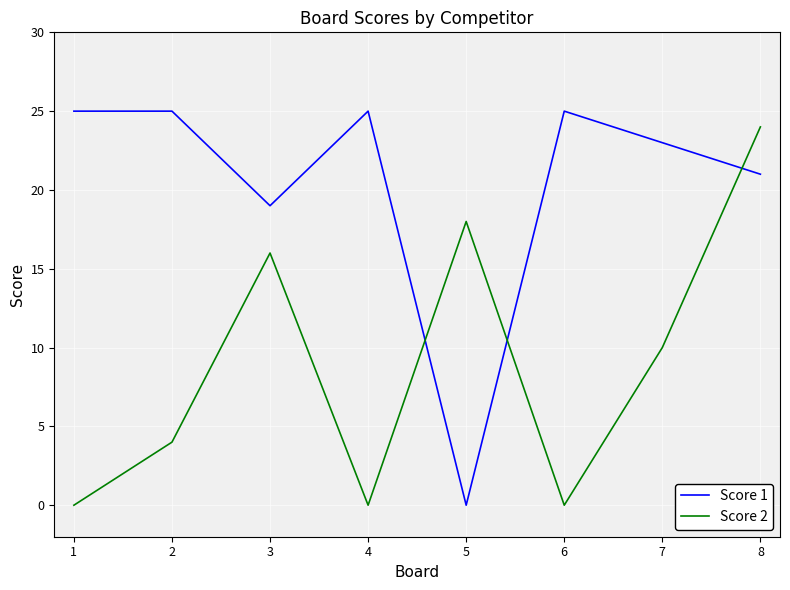

True or false: Score 2 and Score 1 cross at least once.

True